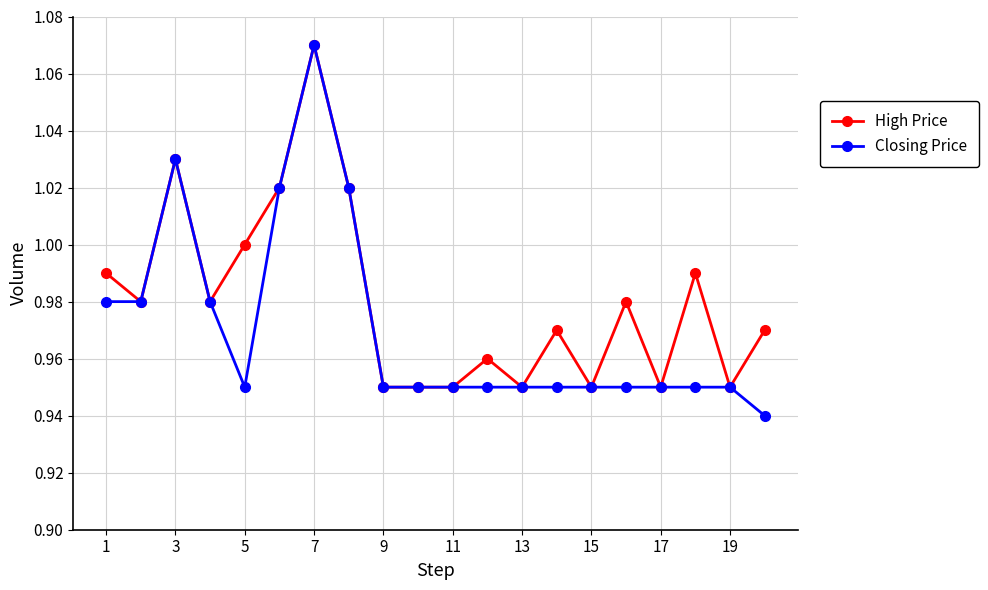

Is this an area chart (filled region under the line)?

No